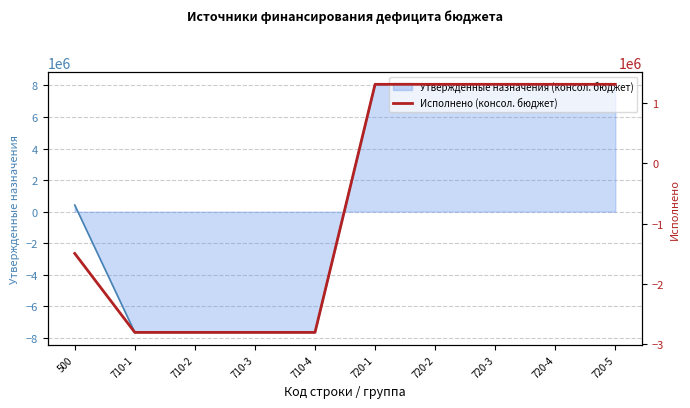

Where is the data nearest to the value -747526?

500